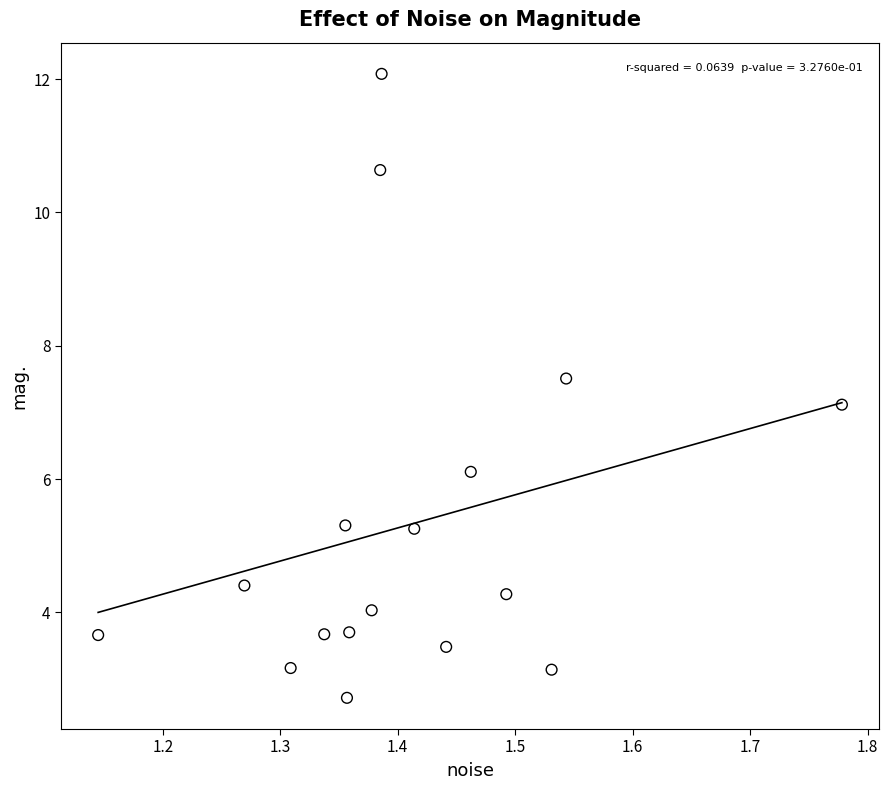

What is the range of X values (max minus min)?

0.6